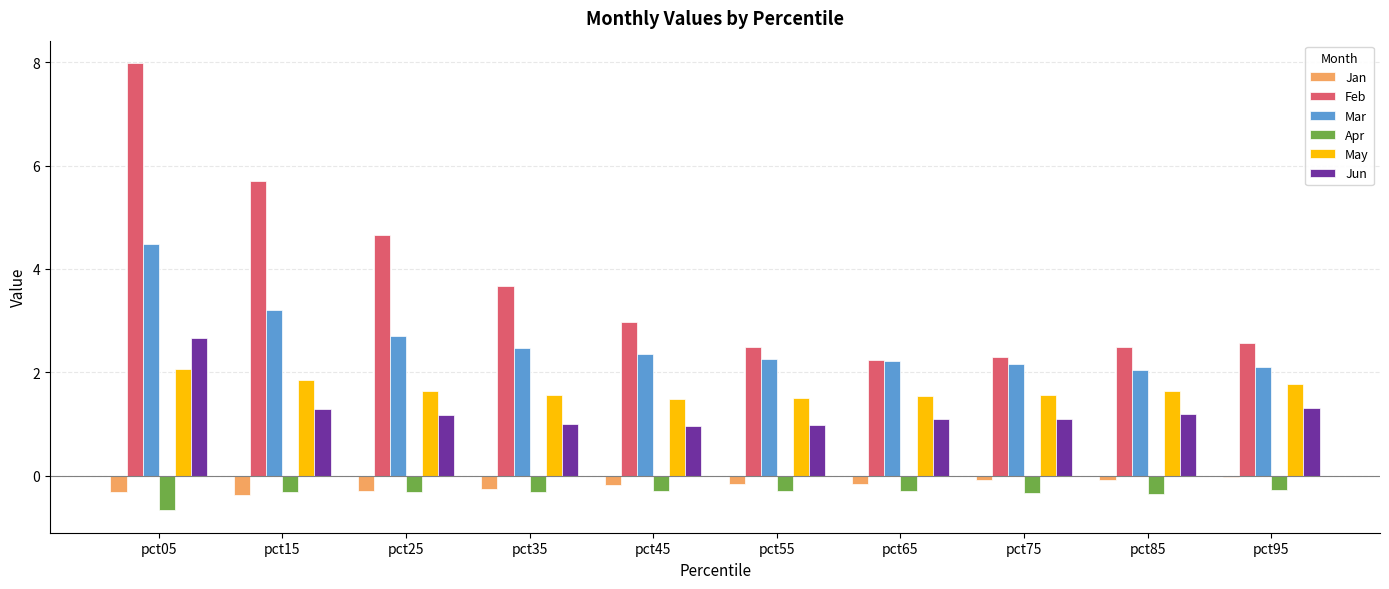

Which series has the widest spread of values?

Feb